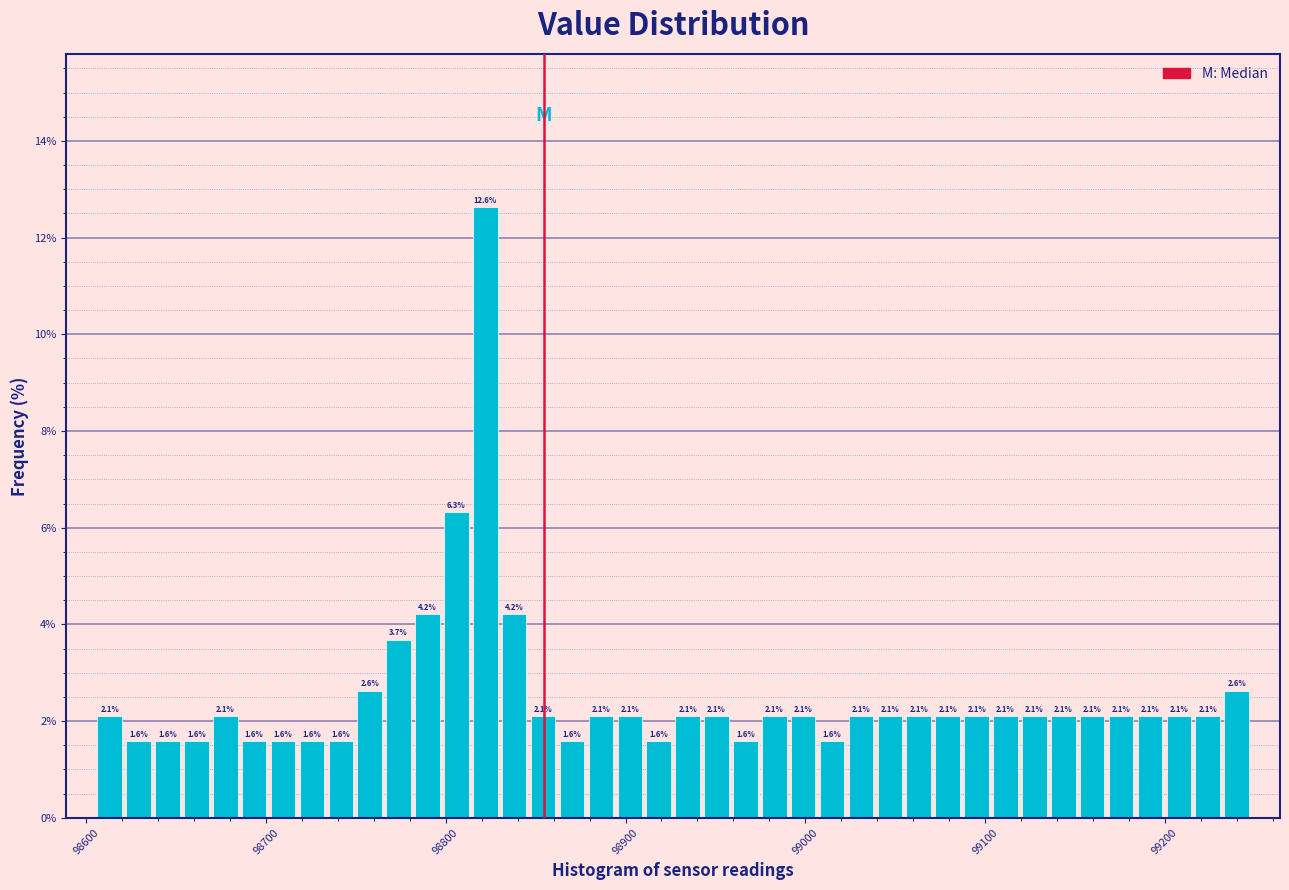

Read against the x-axis, roughly where is the centre of the tallest bar?

98820